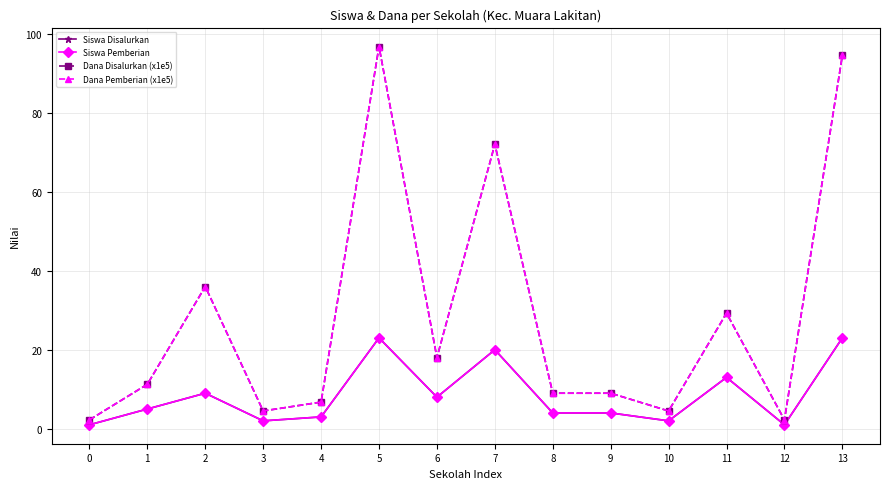

What is the spread (max minus min) of values at 12?

1.2